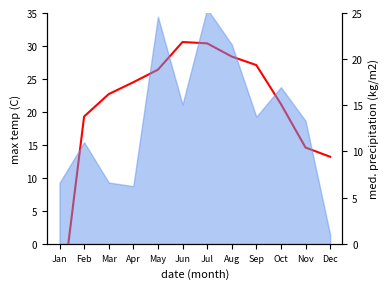

How many points are higher than both their immediate neighbors (excluding endpoints)?

1